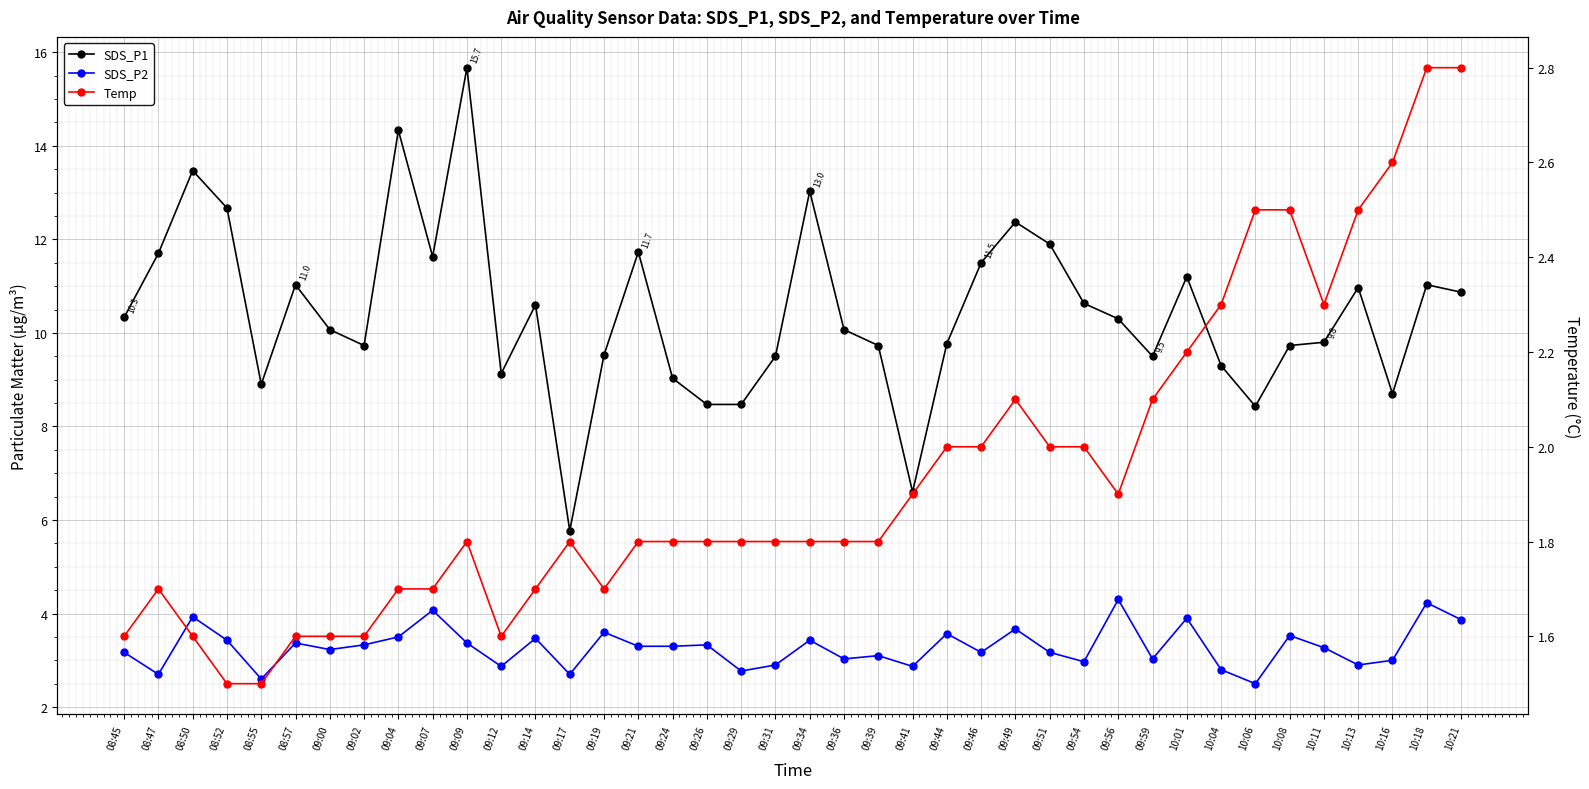

What is the difference between the maximum and minimum values in the SDS_P2 series?

1.8